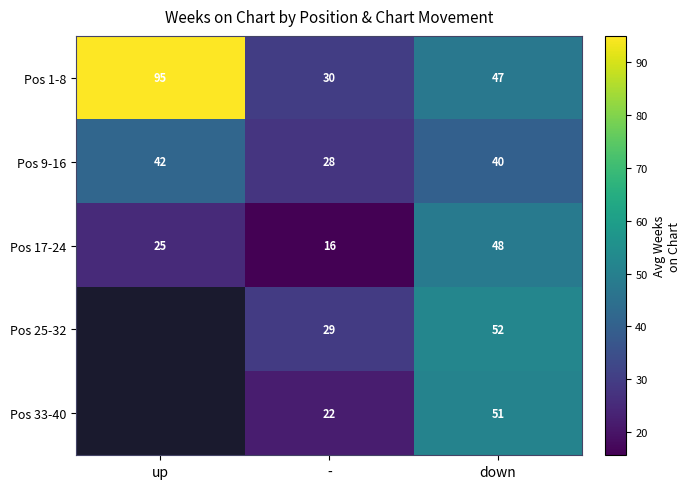

What is the spread (max minus min) of values at down?

12